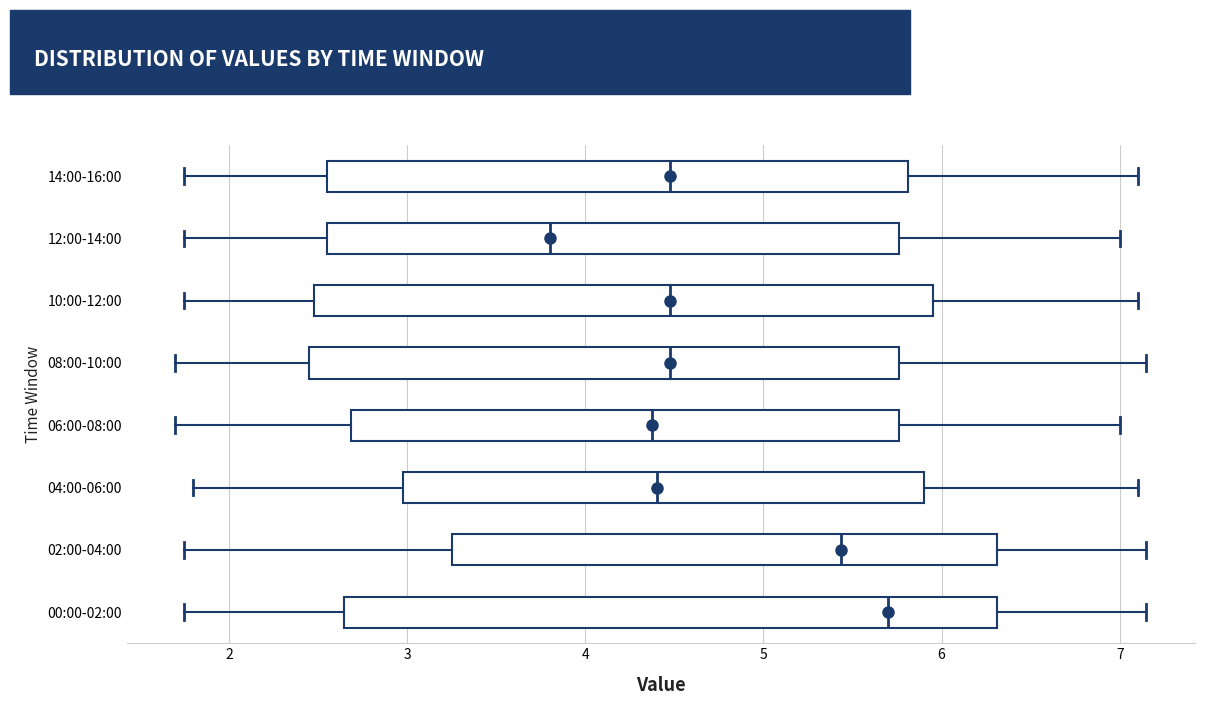

Which box is the widest, from its left edge to its right edge?

00:00-02:00